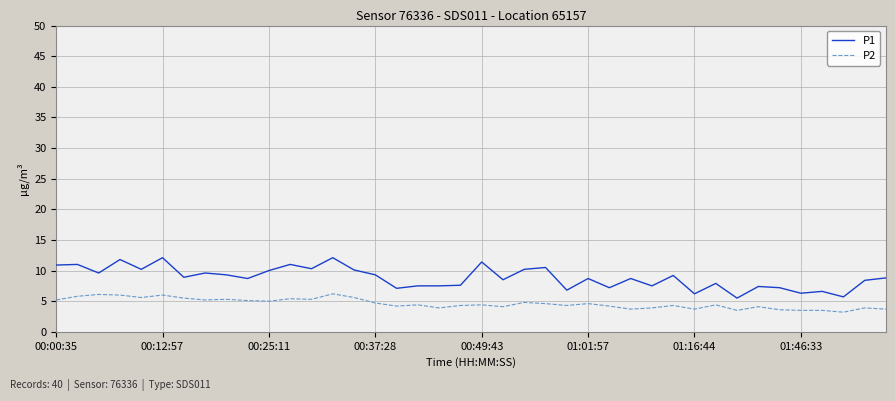

Which series has the largest range (max minus min)?

P1